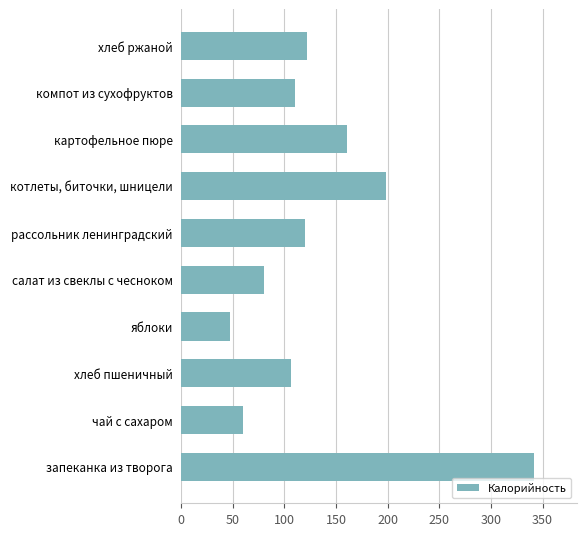

What is the difference between the second highest and minimum values?

151.0